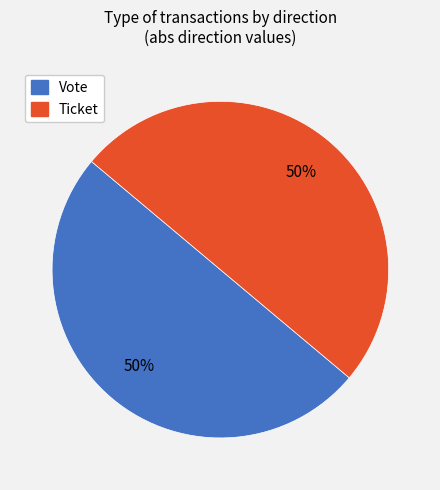

True or false: Vote accounts for 37% of the total.

False